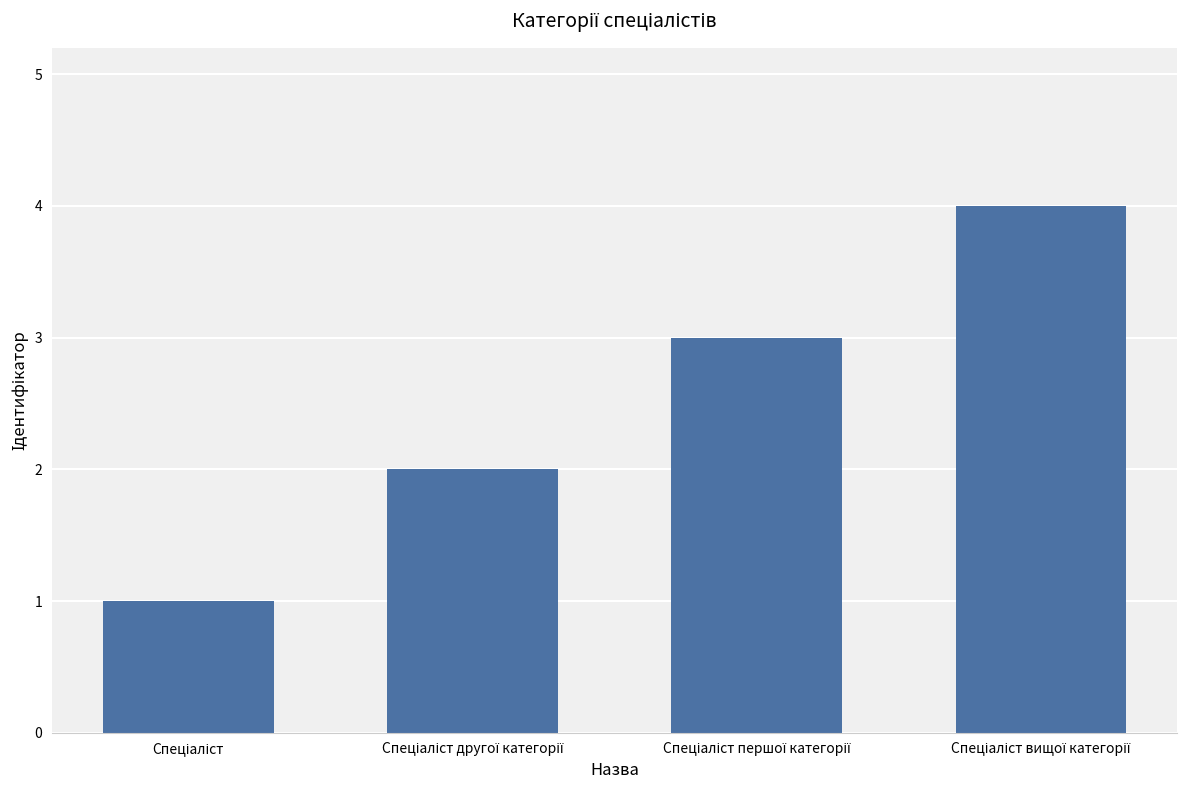

Does the chart contain stacked bars?

No